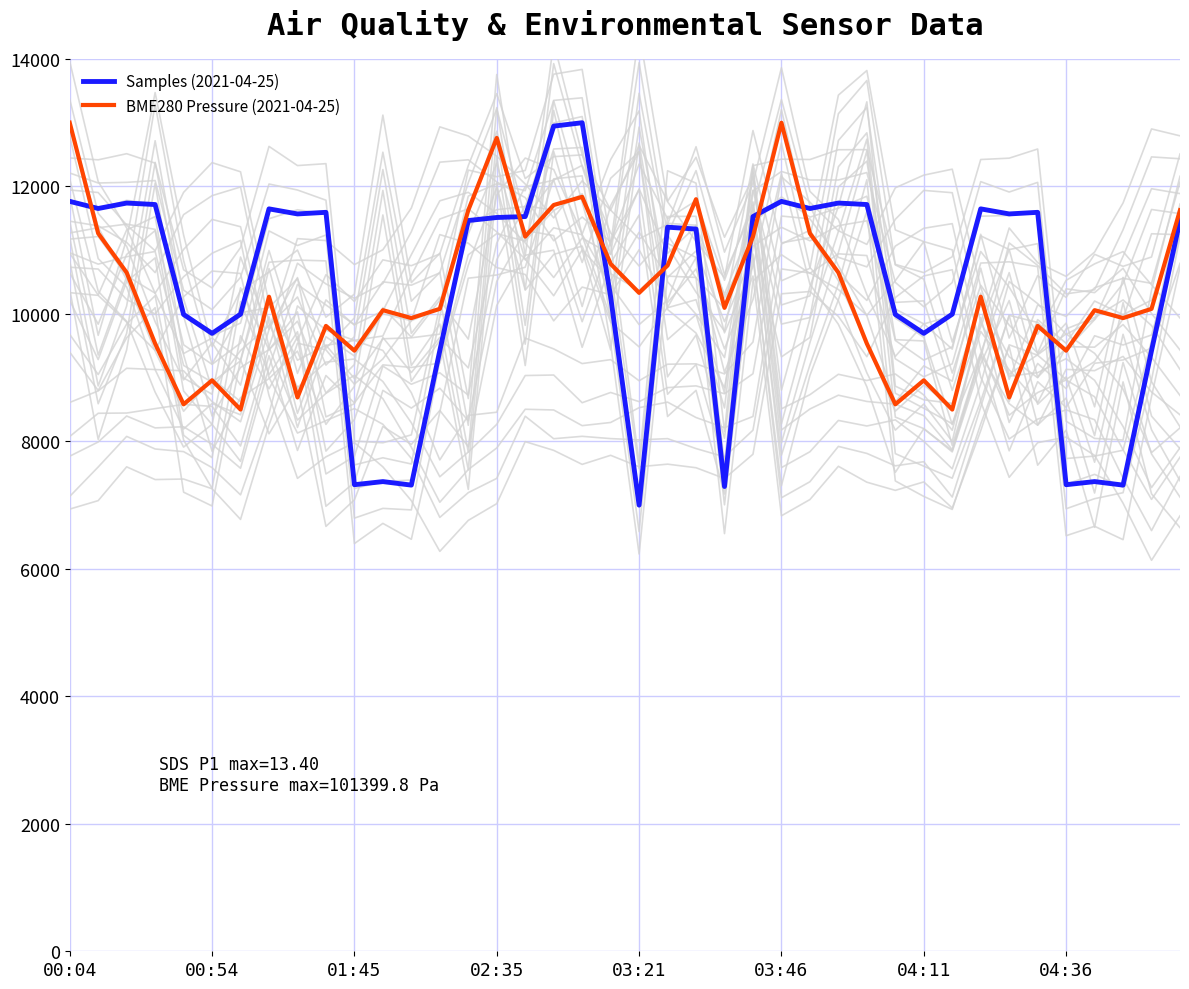

Which series has the widest spread of values?

Samples (2021-04-25)